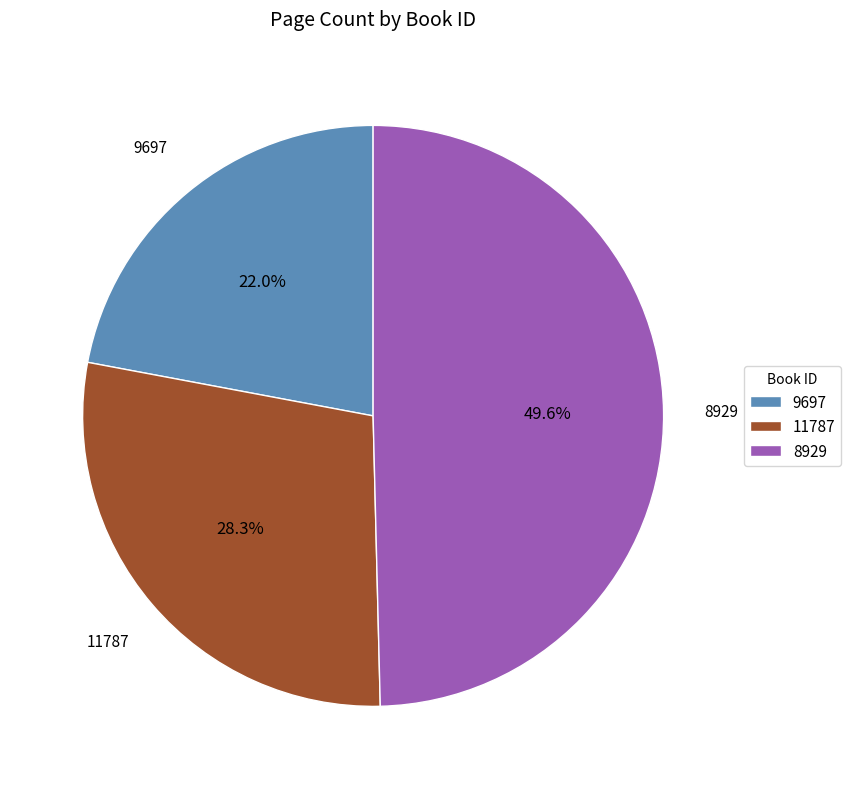

Combined, do 9697 and 11787 account for over 50%?

Yes